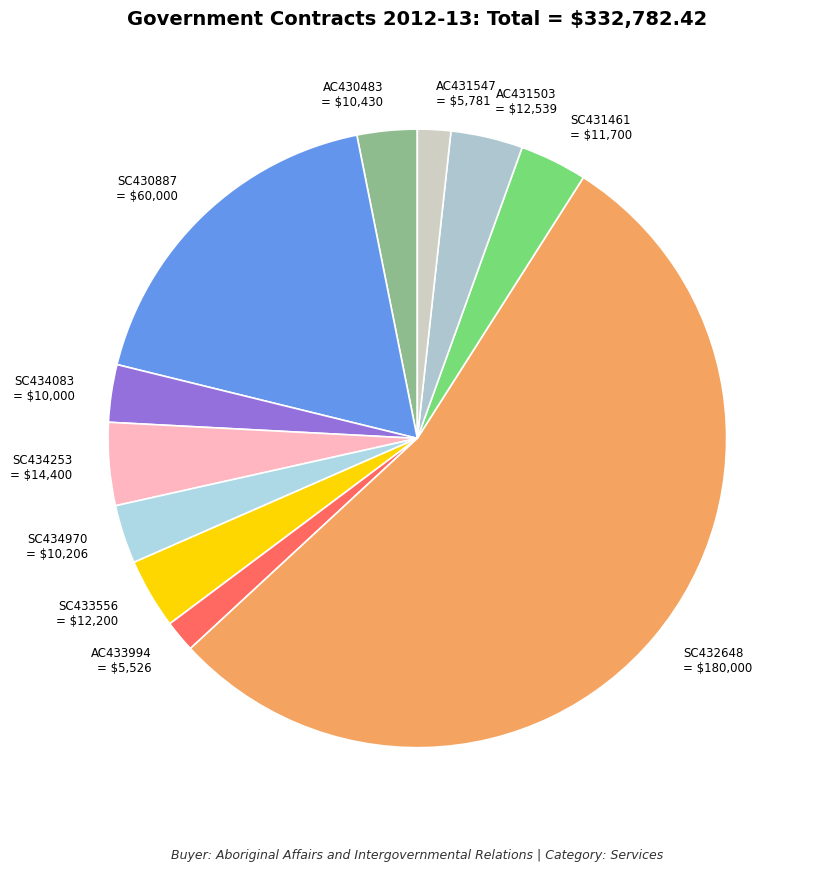

Is there any slice that represents more than half of the pie?

Yes